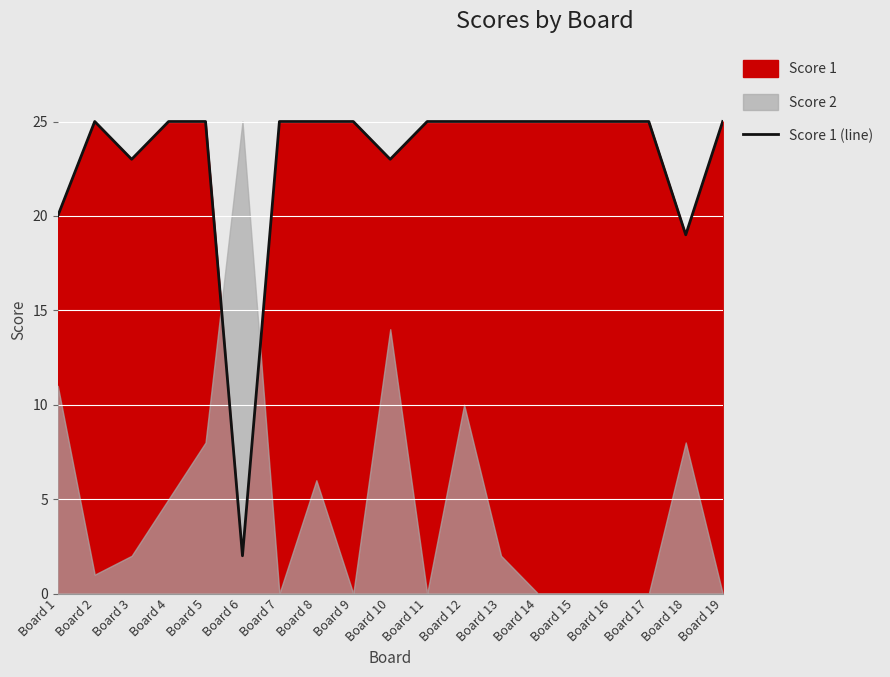

Which has a higher value, Board 1 or Board 15?

Board 15